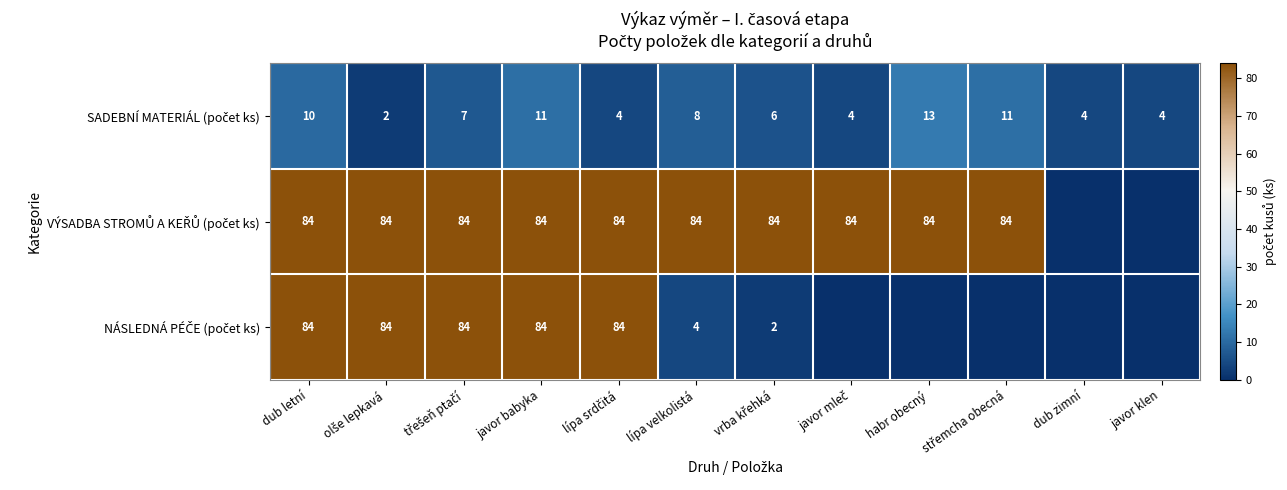

What is the difference between the highest and lowest values at dub letní?

74